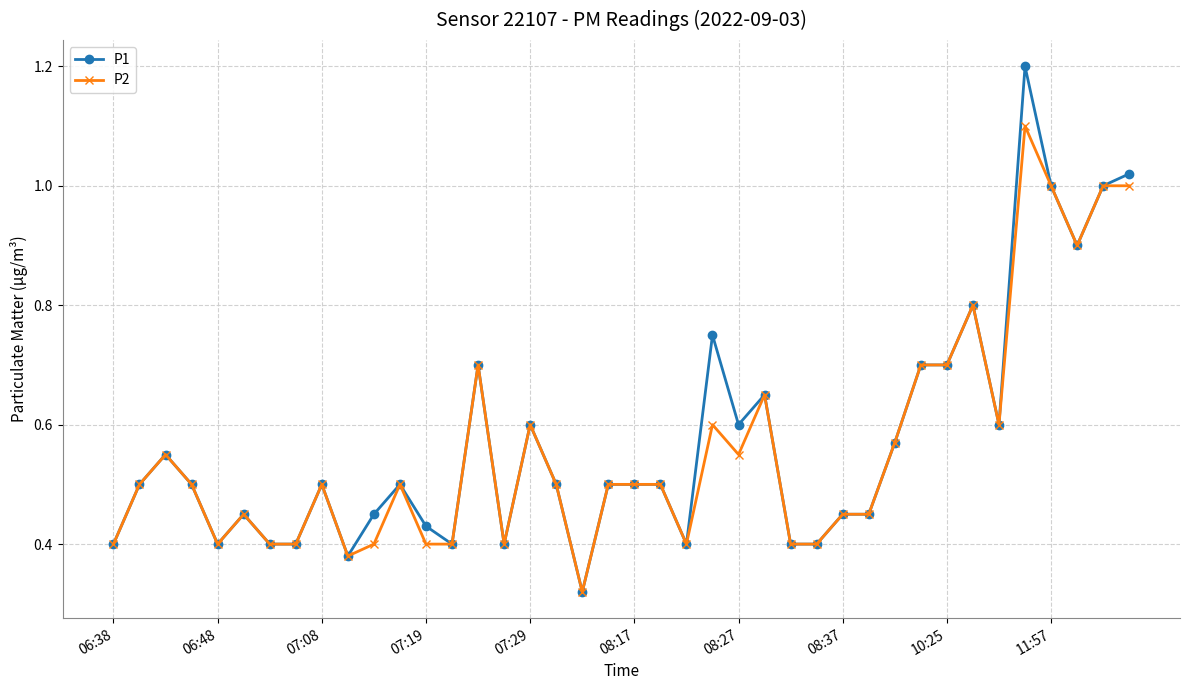

True or false: P2 has more than 2 interior local peaks.

True